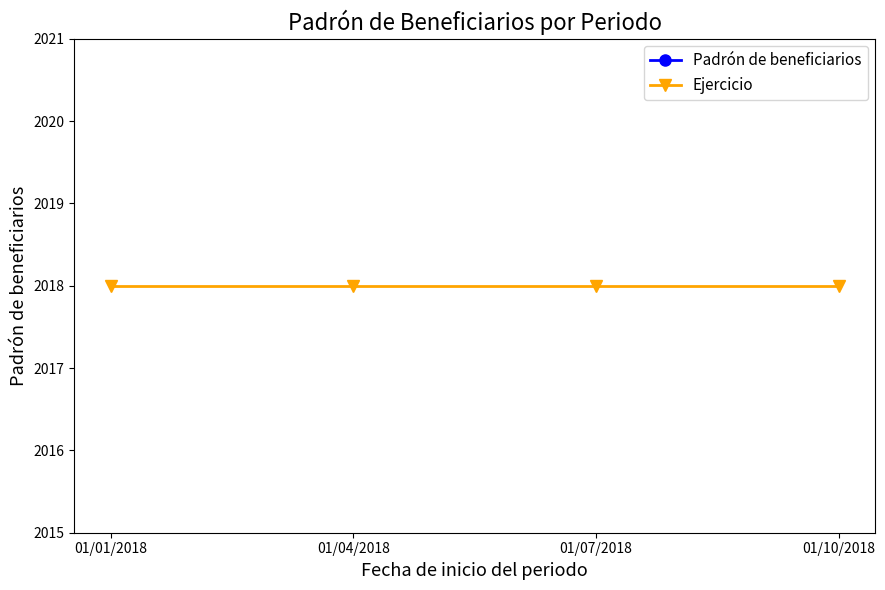

Rank the series at 01/07/2018 from highest to lowest value.

Padrón de beneficiarios, Ejercicio